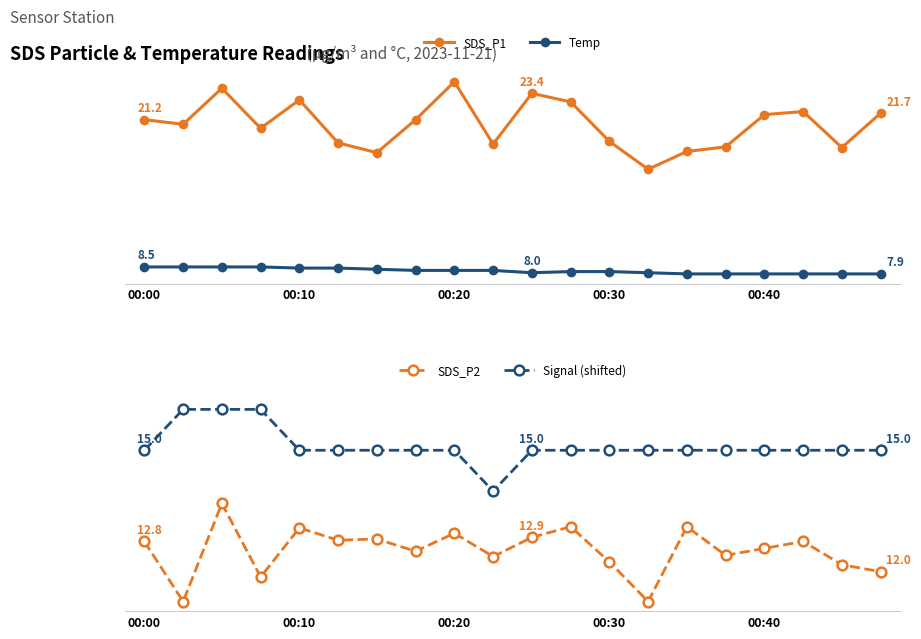

Is it true that Signal (shifted) equals 21.1 at 00:10?

False